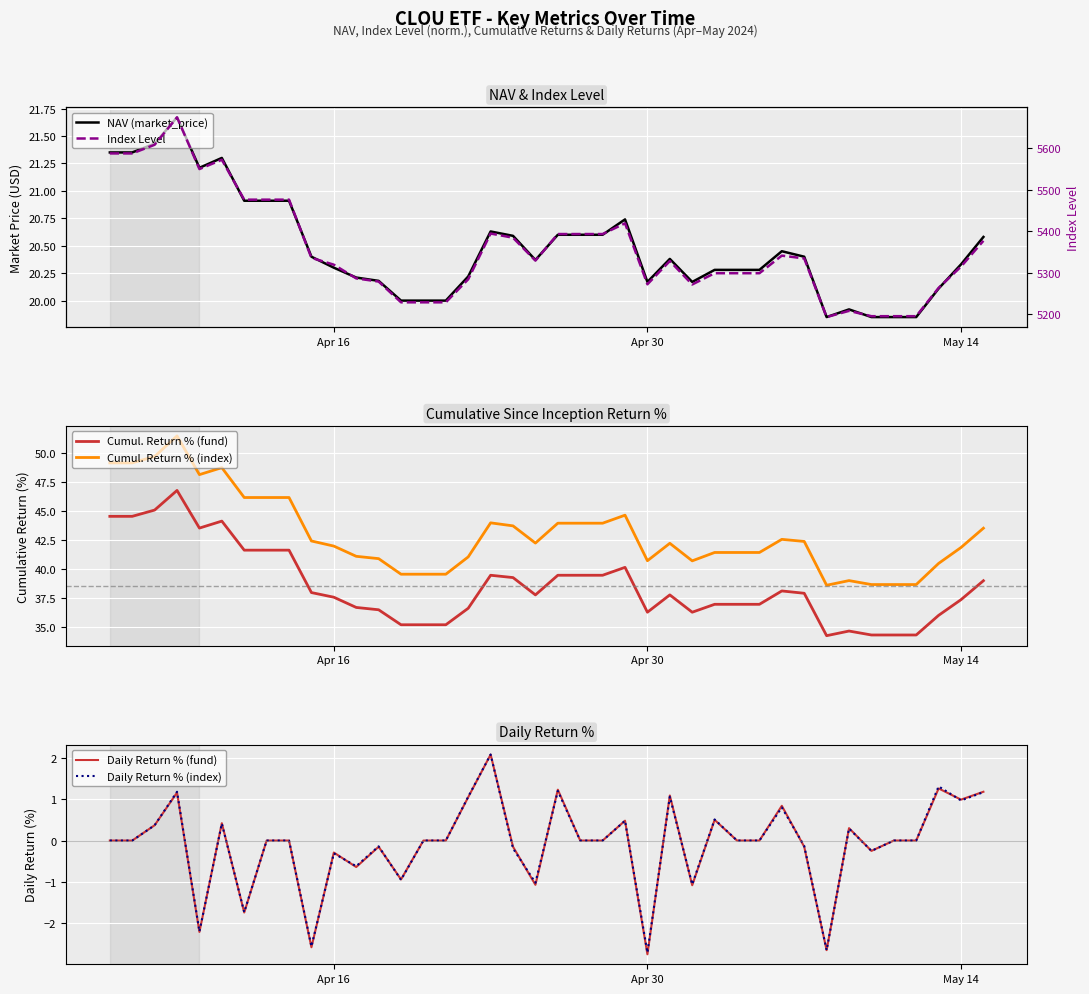

What is the lowest value of the Cumul. Return % (fund) series?

34.2